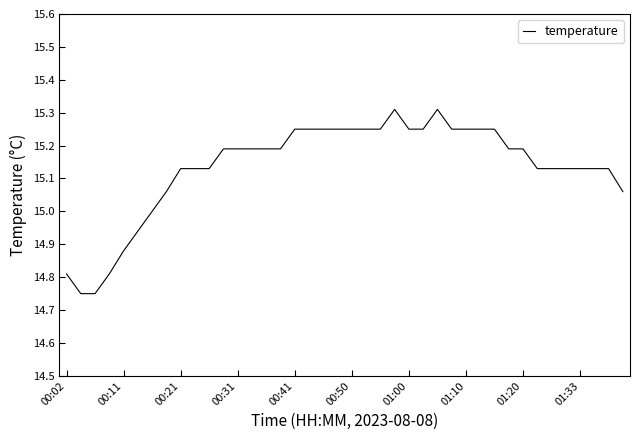

What is the difference between the maximum and minimum values?

0.6